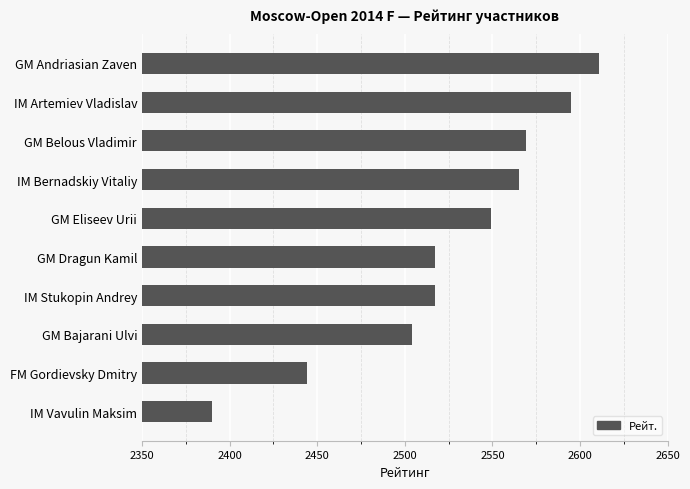

Count the number of data series in this chart.

1